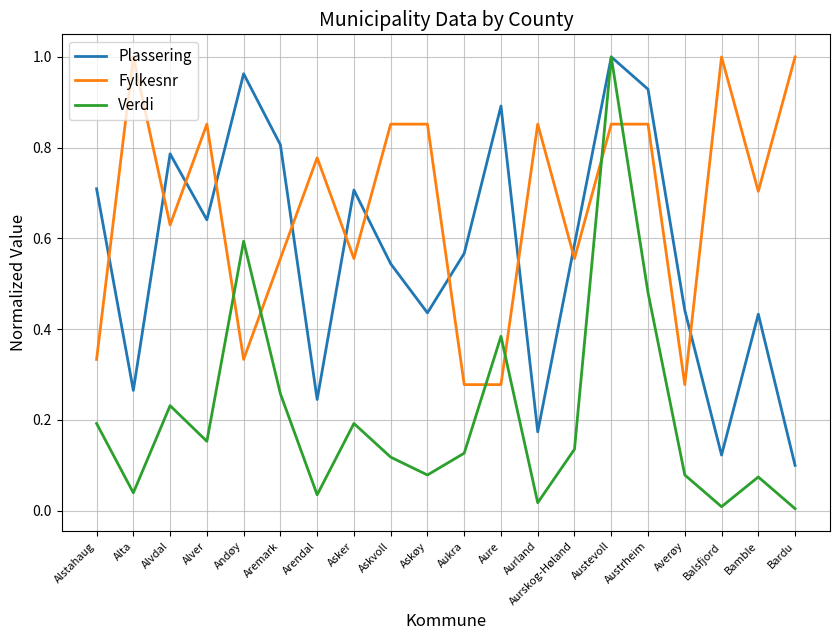

What position from the left is Alver?

4